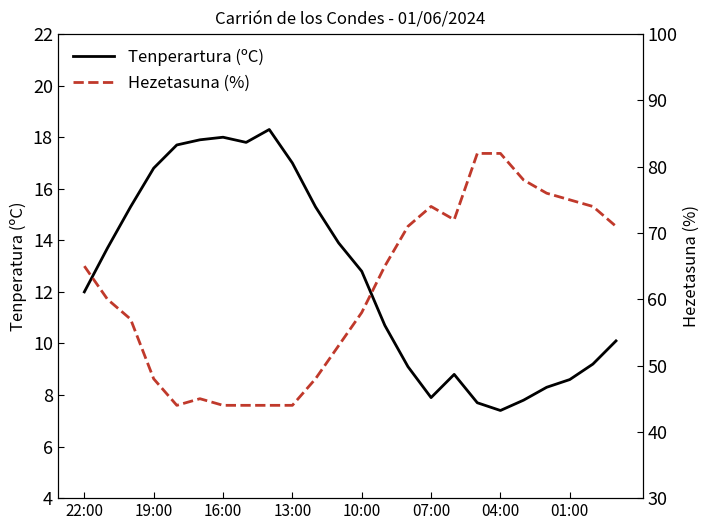

What is the maximum value shown in the chart?

82.0